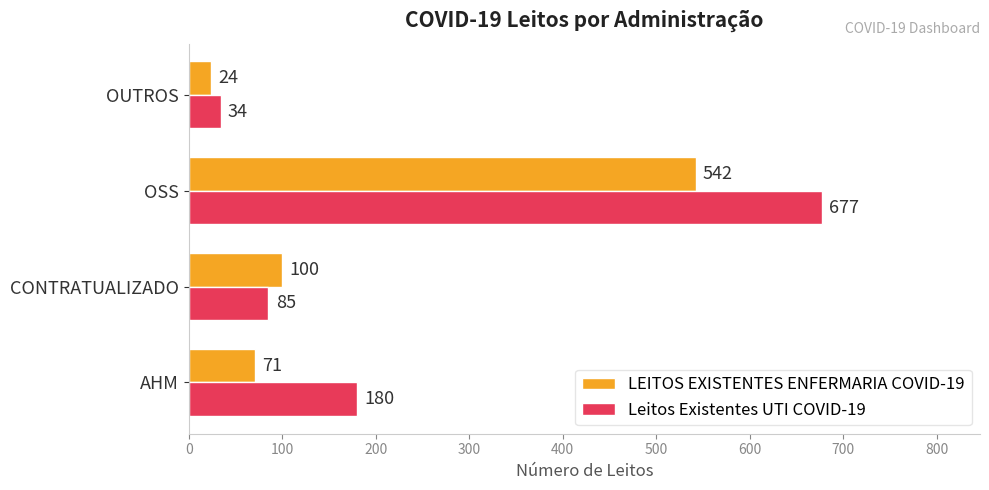

Is the value of Leitos Existentes UTI COVID-19 at CONTRATUALIZADO greater than the value of LEITOS EXISTENTES ENFERMARIA COVID-19 at OSS?

No